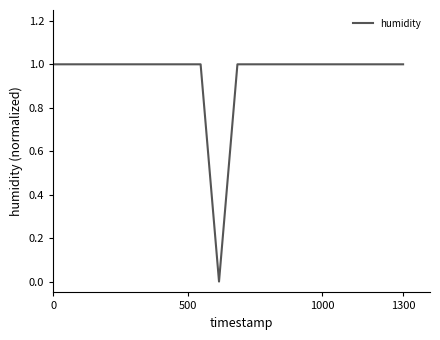

Reading right to left, list all the values displayed in this chart.

1	1	1	1	1	1	1	1	1	1	0	1	1	1	1	1	1	1	1	1